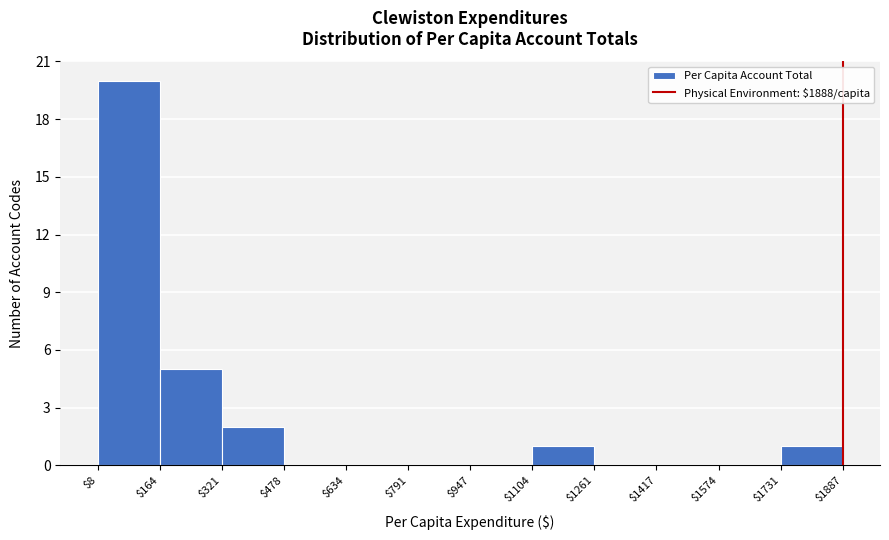

What is the height of the bar covering $164 to $321 on the x-axis? The values are not printed on the chart, so give them approximately, as read against the axis.

5